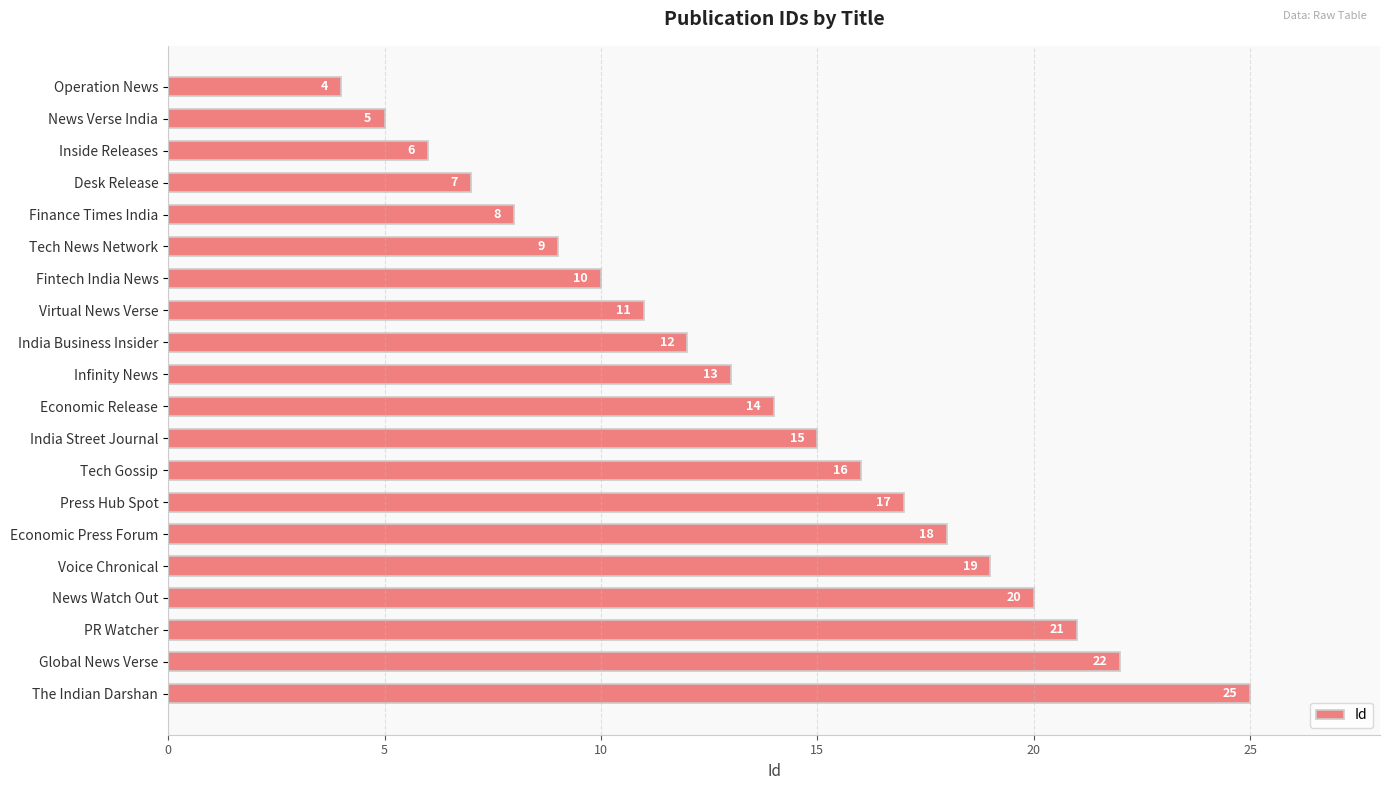

The value at News Verse India is 2. True or false?

False